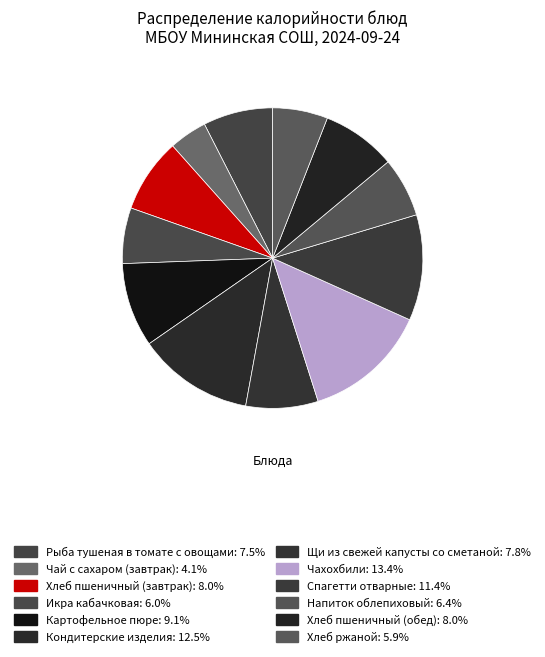

Count the number of slices in the pie.

12